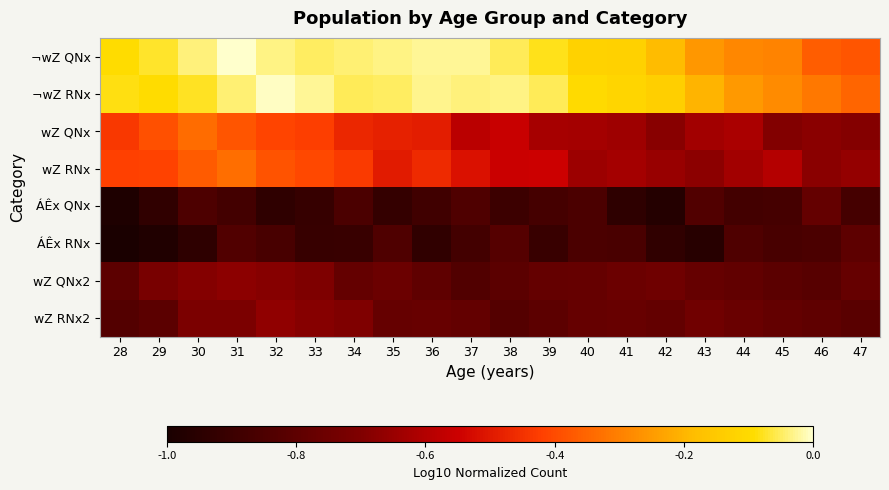

What is the difference between the highest and lowest values at 40?

0.7